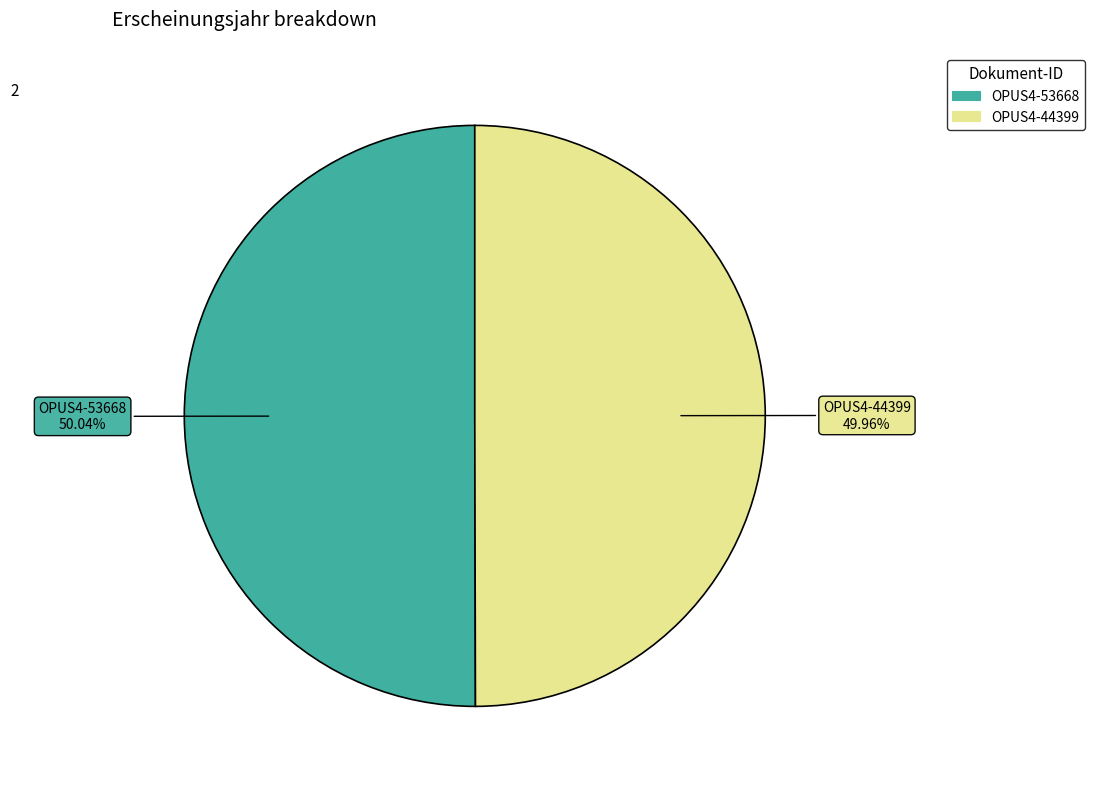

What percentage do OPUS4-44399 and OPUS4-53668 together represent?

100.0%